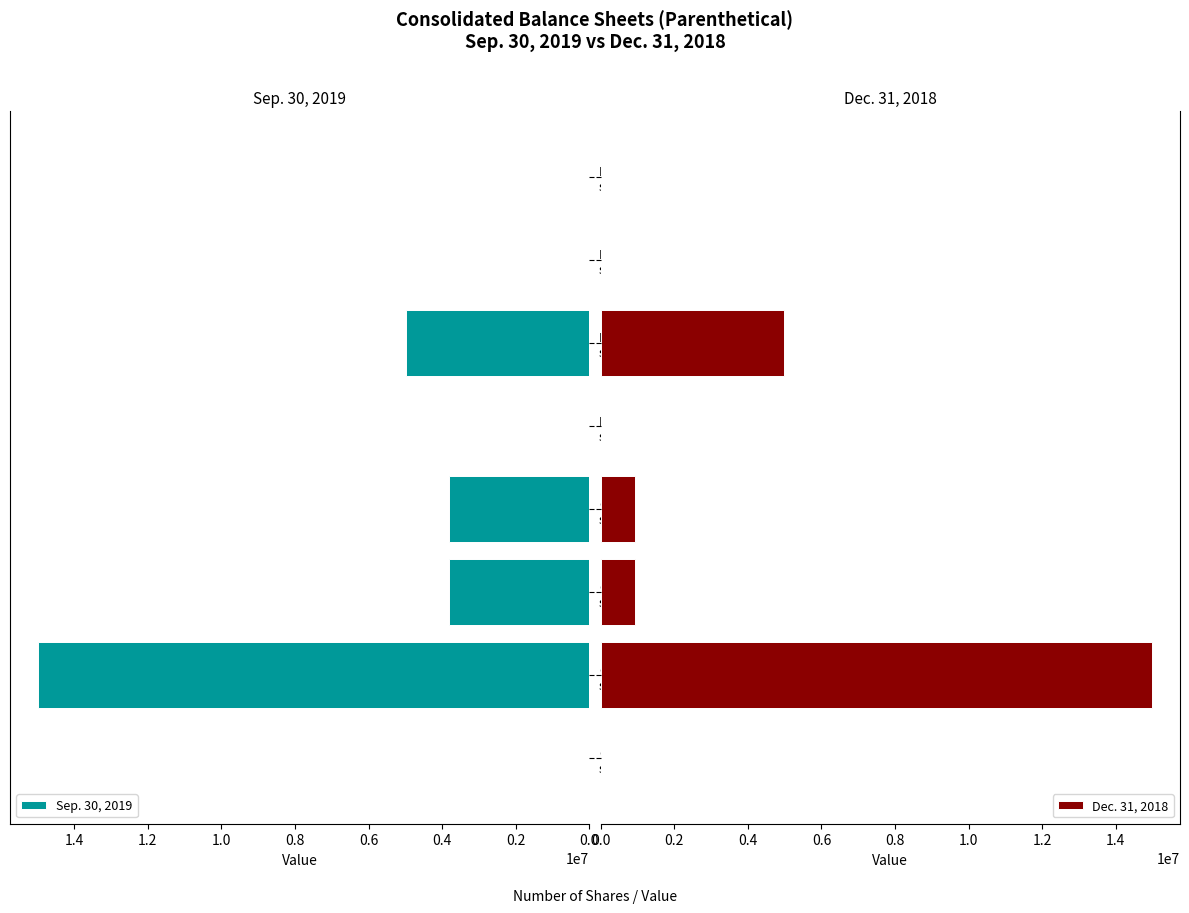

What is the highest value of the Dec. 31, 2018 series?

15000000.0